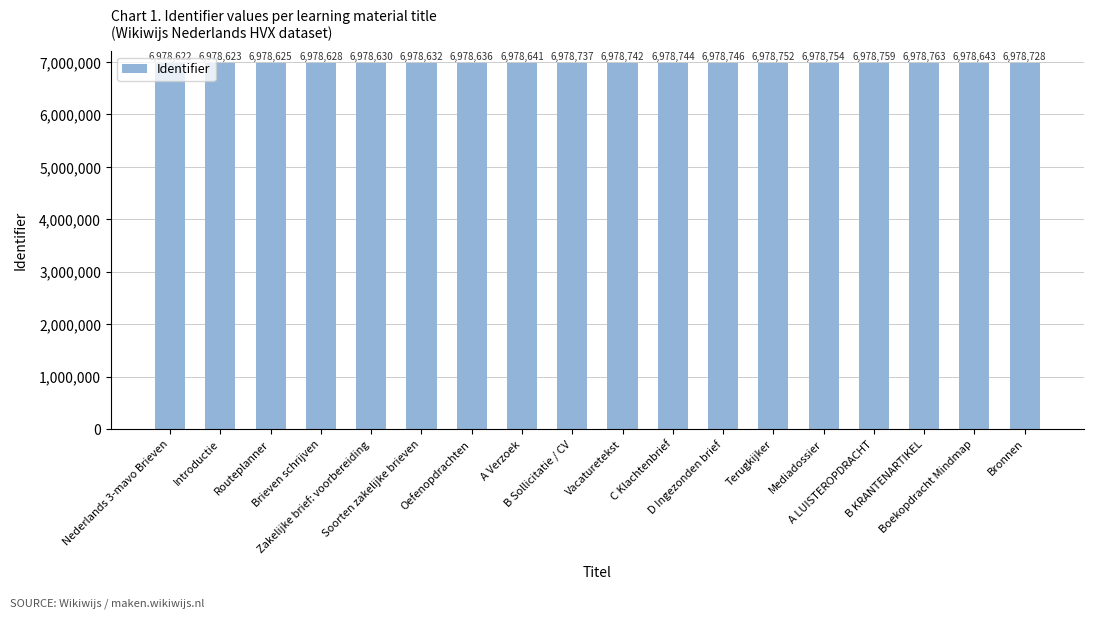

Count the number of categories in the chart.

18